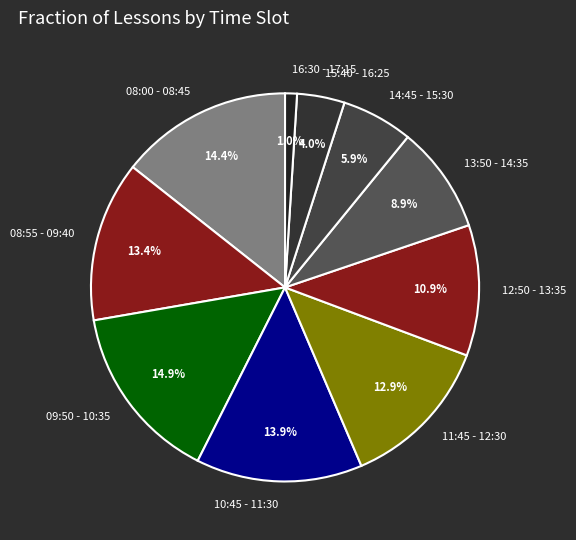

What percentage is the 12:50 - 13:35 slice, to the nearest percent?

11%